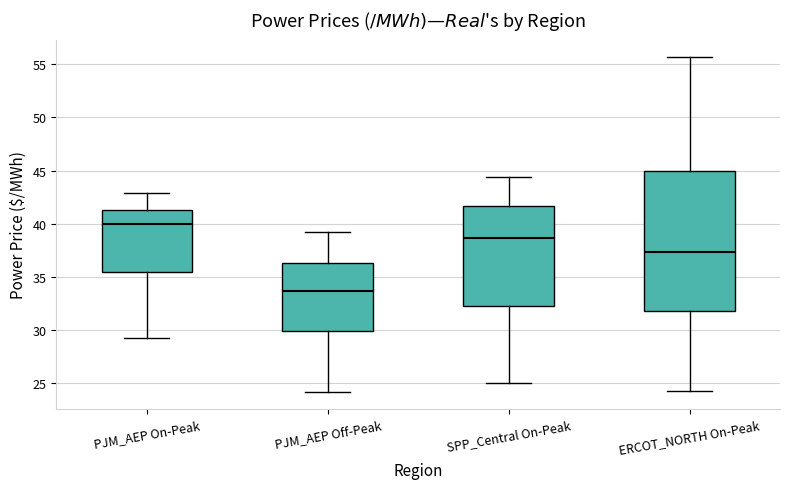

Which box has the highest median line?

PJM_AEP On-Peak